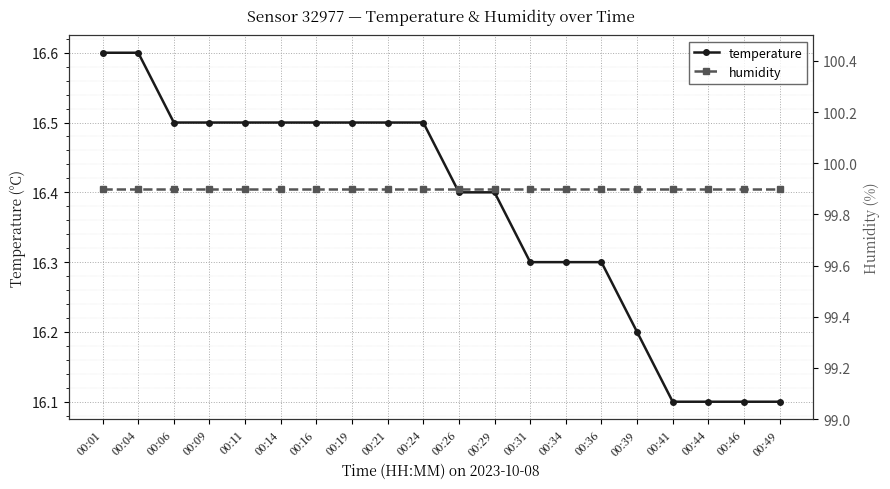

Reading left to right, list all the values displayed in this chart.

temperature: 00:01=16.6	00:04=16.6	00:06=16.5	00:09=16.5	00:11=16.5	00:14=16.5	00:16=16.5	00:19=16.5	00:21=16.5	00:24=16.5	00:26=16.4	00:29=16.4	00:31=16.3	00:34=16.3	00:36=16.3	00:39=16.2	00:41=16.1	00:44=16.1	00:46=16.1	00:49=16.1
humidity: 00:01=99.9	00:04=99.9	00:06=99.9	00:09=99.9	00:11=99.9	00:14=99.9	00:16=99.9	00:19=99.9	00:21=99.9	00:24=99.9	00:26=99.9	00:29=99.9	00:31=99.9	00:34=99.9	00:36=99.9	00:39=99.9	00:41=99.9	00:44=99.9	00:46=99.9	00:49=99.9